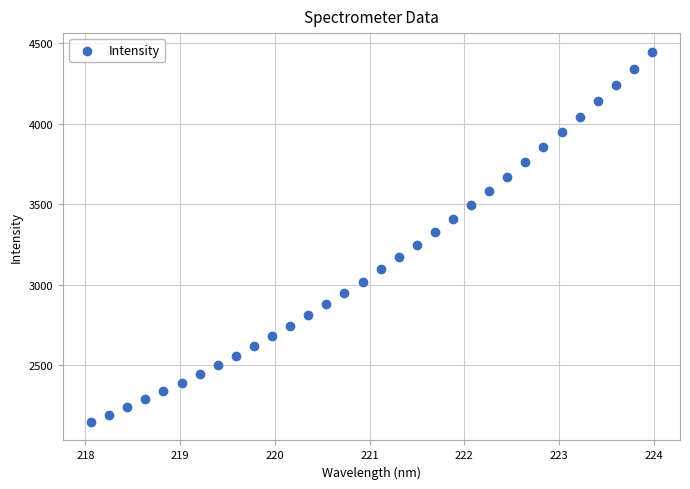

What is the range of Y values (max minus min)?

2300.1